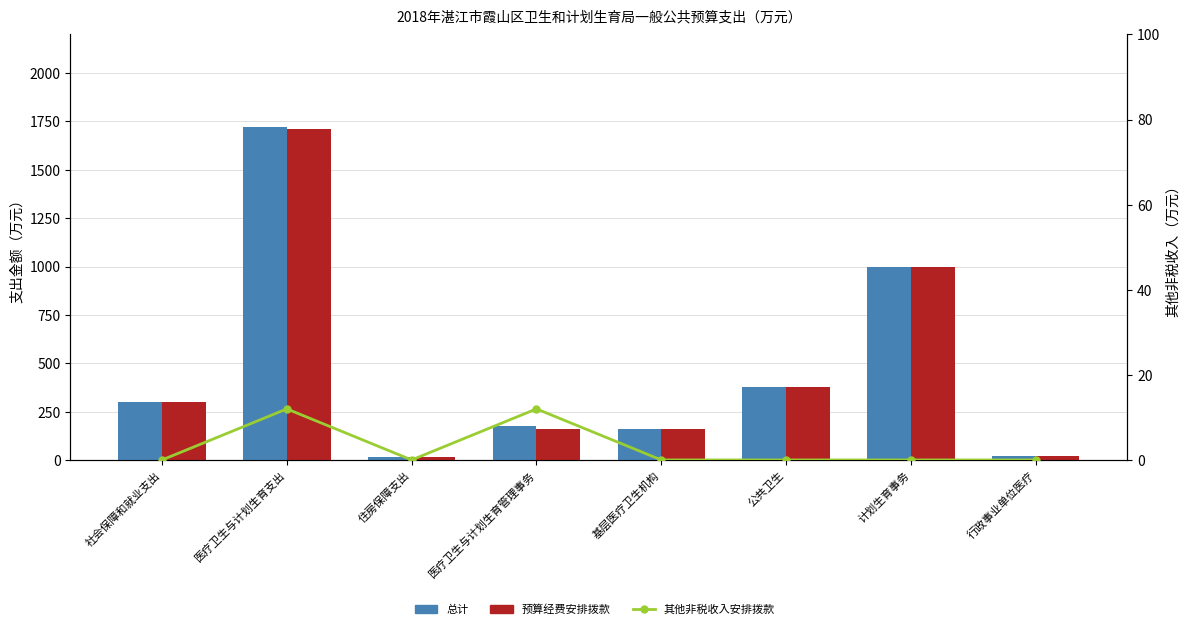

At which label is 其他非税收入安排拨款 closest to 6?

社会保障和就业支出